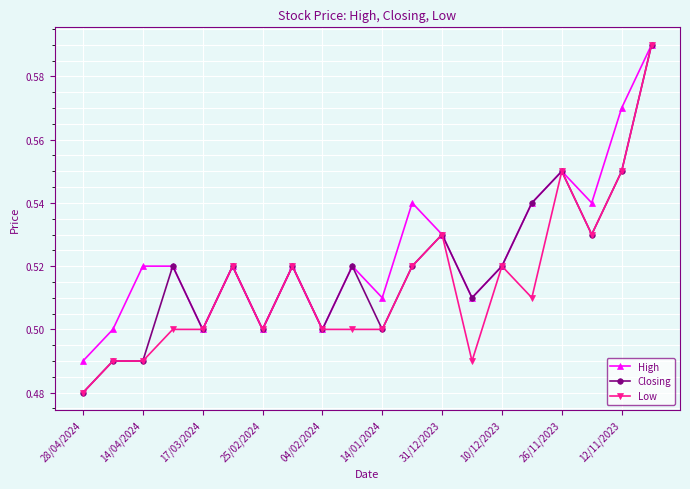

Which series has the largest total across all categories?

High